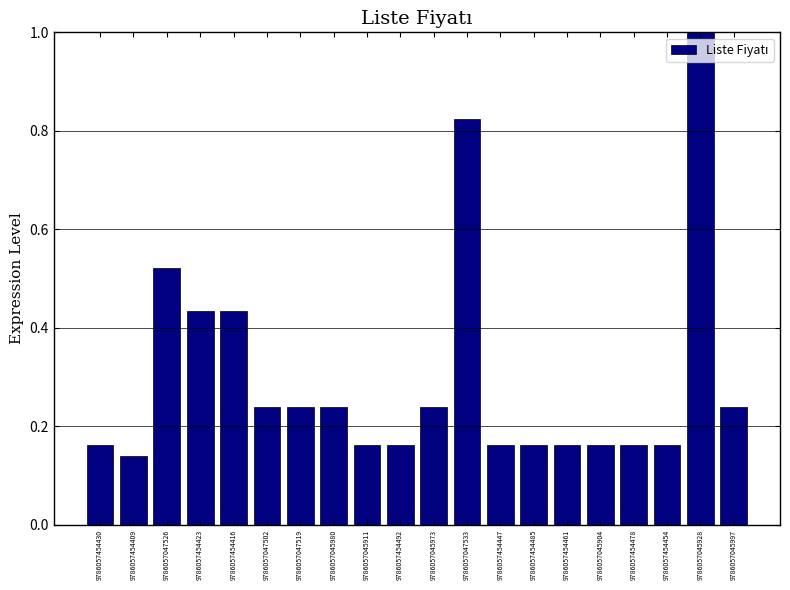

Where is the data nearest to the value 0?

9786057454409